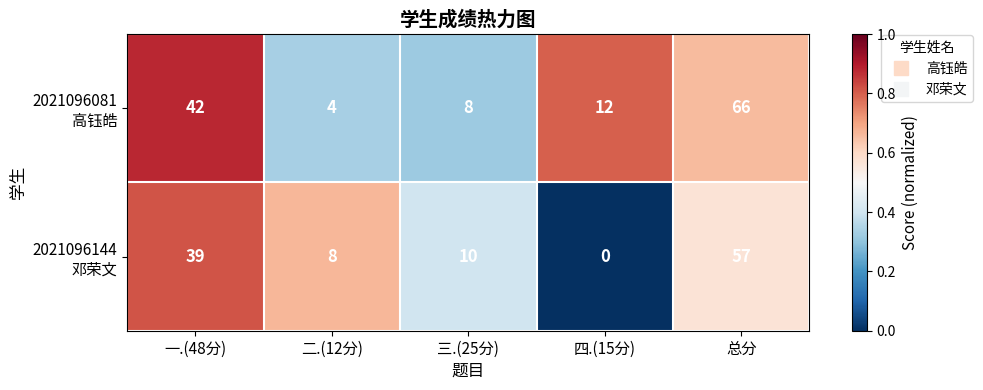

What is the total value across all series at 三.(25分)?

18